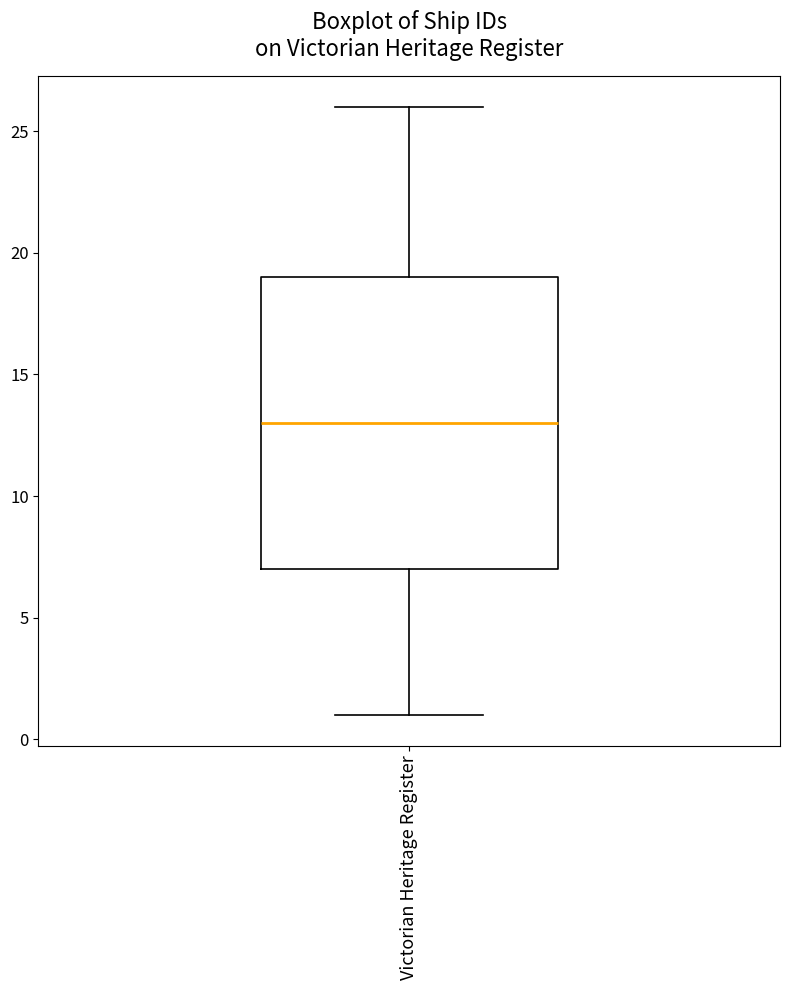

Read this box plot against the y-axis: the position of the median line, the range covered by the box, and the ends of both whiskers. The values are not printed on the chart, so give them approximately, as read against the axis.

median 13, box 7 to 19, whiskers 1 to 26